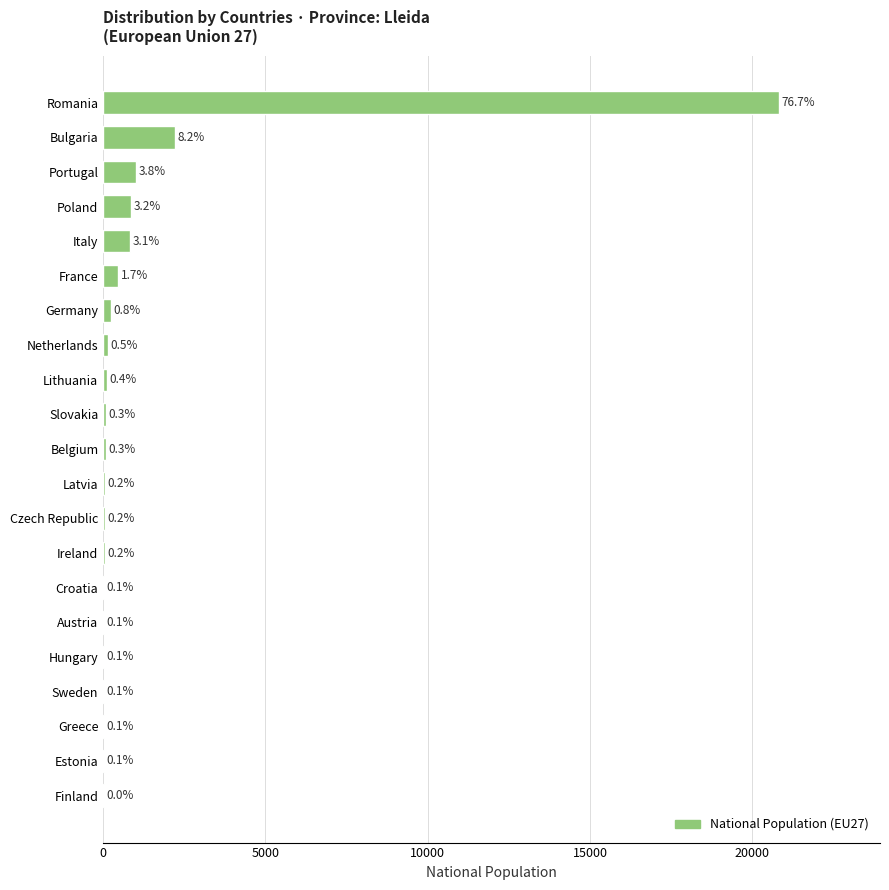

How many bars are there in total?

21